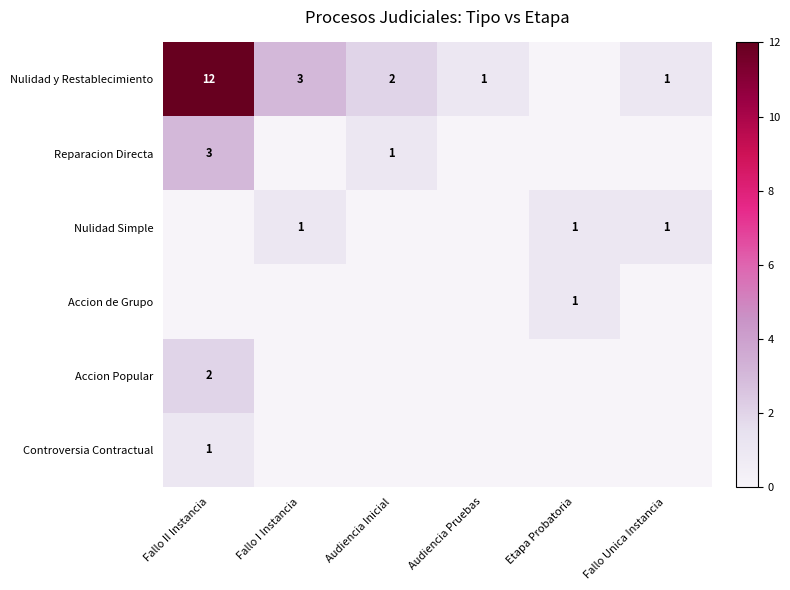

Which category has the highest value across all series?

Fallo II Instancia